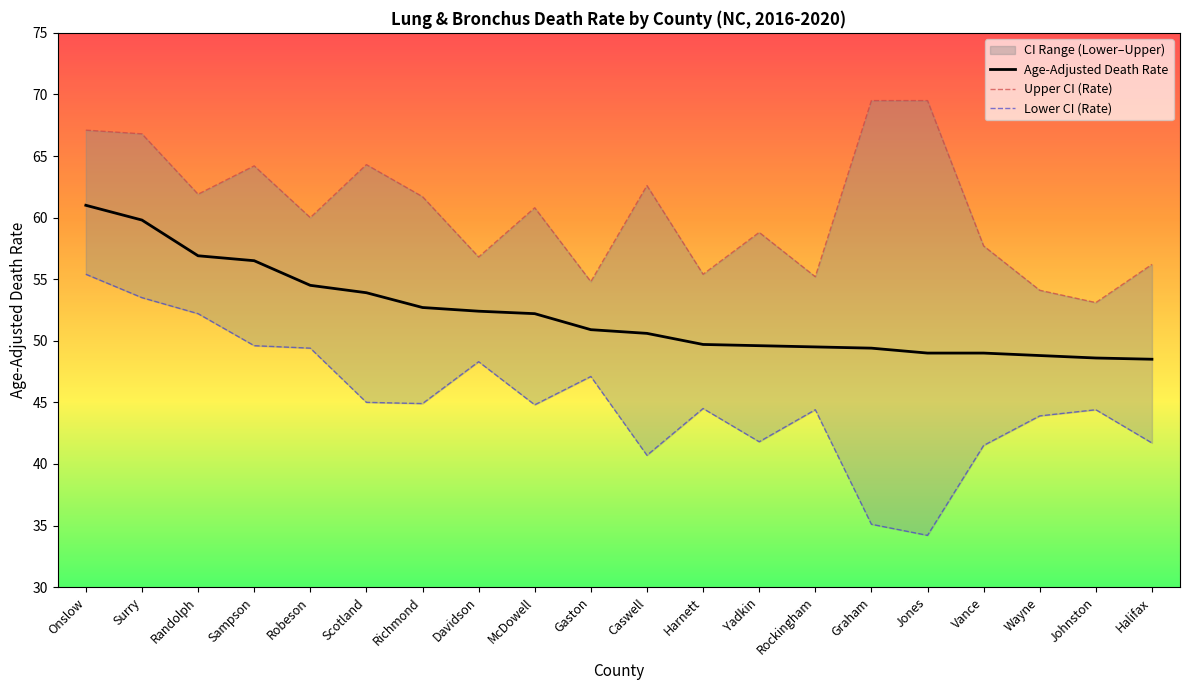

Reading left to right, list all the values displayed in this chart.

Age-Adjusted Death Rate: Onslow=61.0	Surry=59.8	Randolph=56.9	Sampson=56.5	Robeson=54.5	Scotland=53.9	Richmond=52.7	Davidson=52.4	McDowell=52.2	Gaston=50.9	Caswell=50.6	Harnett=49.7	Yadkin=49.6	Rockingham=49.5	Graham=49.4	Jones=49.0	Vance=49.0	Wayne=48.8	Johnston=48.6	Halifax=48.5
Upper CI (Rate): Onslow=67.1	Surry=66.8	Randolph=61.9	Sampson=64.2	Robeson=60.0	Scotland=64.3	Richmond=61.7	Davidson=56.8	McDowell=60.8	Gaston=54.8	Caswell=62.6	Harnett=55.4	Yadkin=58.8	Rockingham=55.2	Graham=69.5	Jones=69.5	Vance=57.7	Wayne=54.1	Johnston=53.1	Halifax=56.2
Lower CI (Rate): Onslow=55.4	Surry=53.5	Randolph=52.2	Sampson=49.6	Robeson=49.4	Scotland=45.0	Richmond=44.9	Davidson=48.3	McDowell=44.8	Gaston=47.1	Caswell=40.7	Harnett=44.5	Yadkin=41.8	Rockingham=44.4	Graham=35.1	Jones=34.2	Vance=41.5	Wayne=43.9	Johnston=44.4	Halifax=41.7